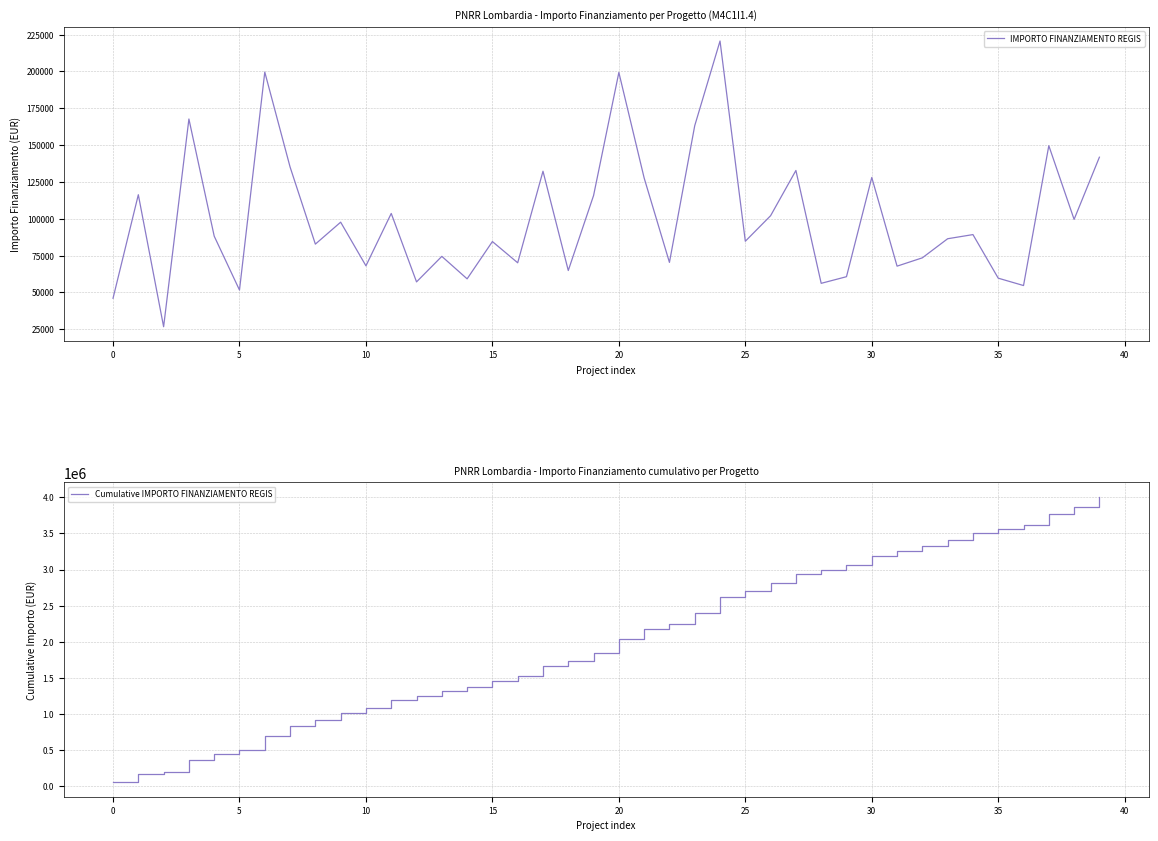

Which label corresponds to the largest value in the chart?

39